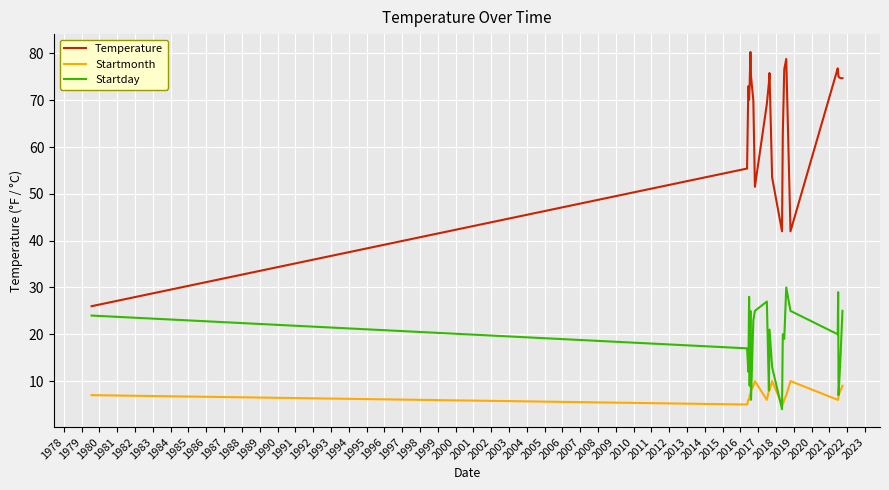

Rank the series by their maximum value, from lowest to highest.

Startmonth, Startday, Temperature